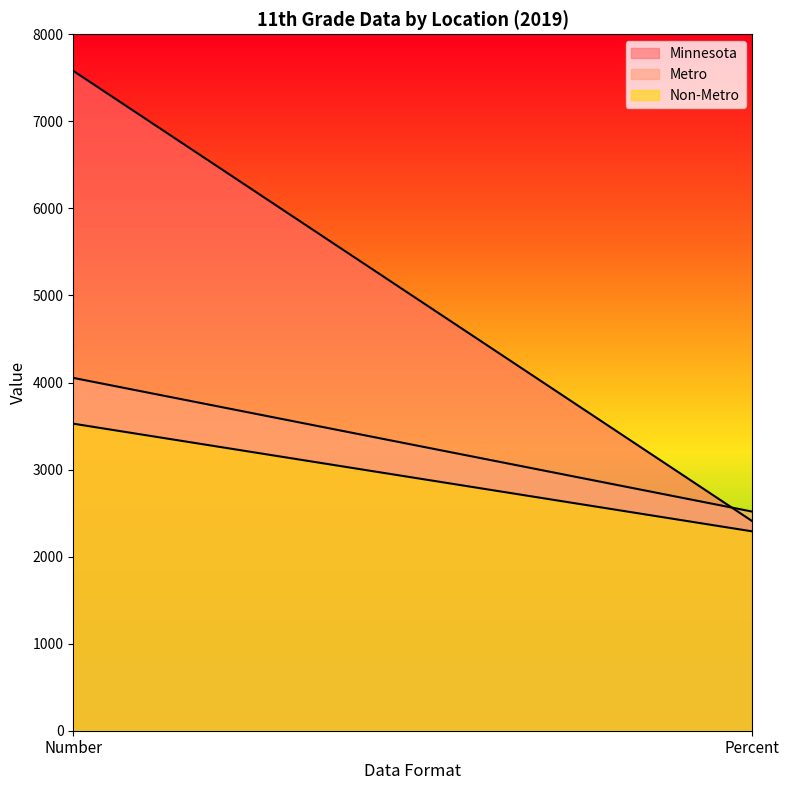

What position from the right is Percent?

1